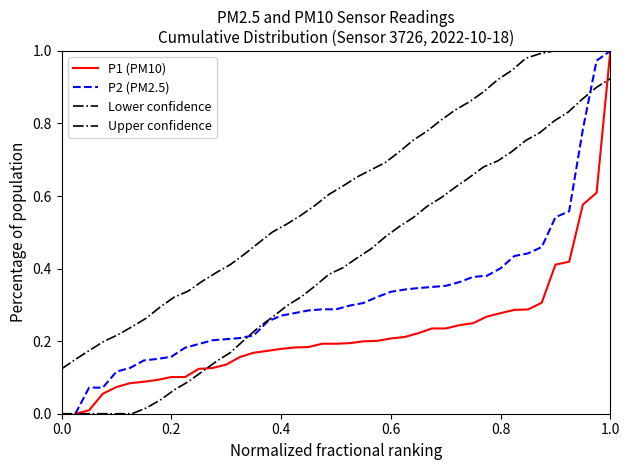

True or false: P2 (PM2.5) and P1 (PM10) cross at least once.

False